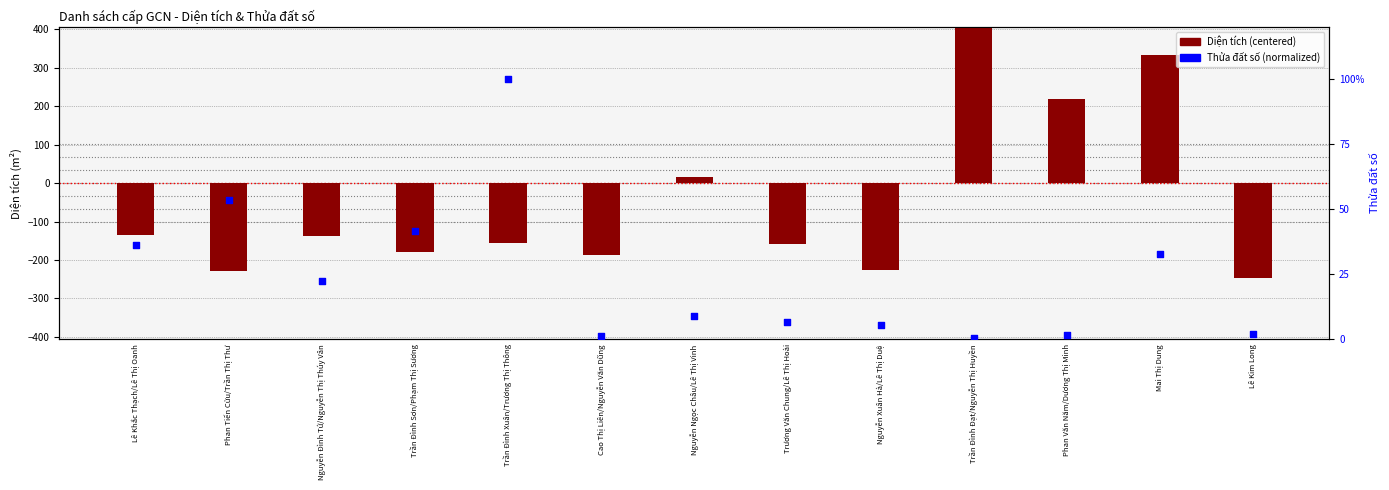

Which series has the largest total across all categories?

Thửa đất số (normalized)